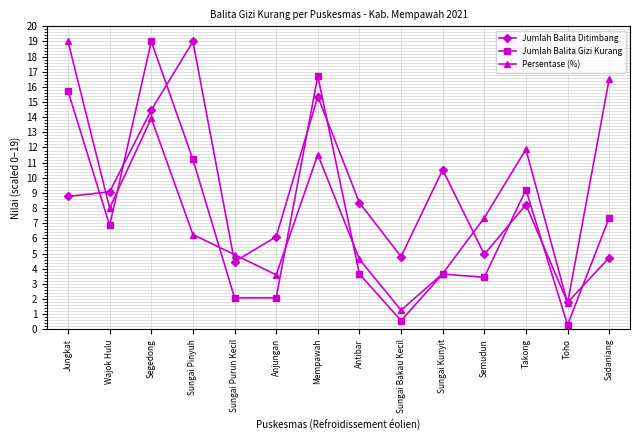

Is the value of Jumlah Balita Gizi Kurang at Sadaniang greater than the value of Persentase (%) at Wajok Hulu?

No